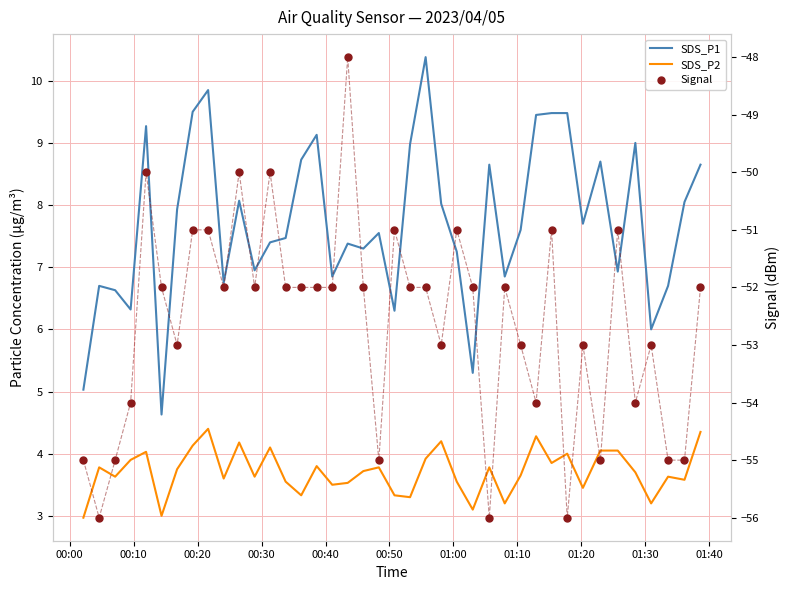

Which series reaches the minimum Y coordinate?

Signal